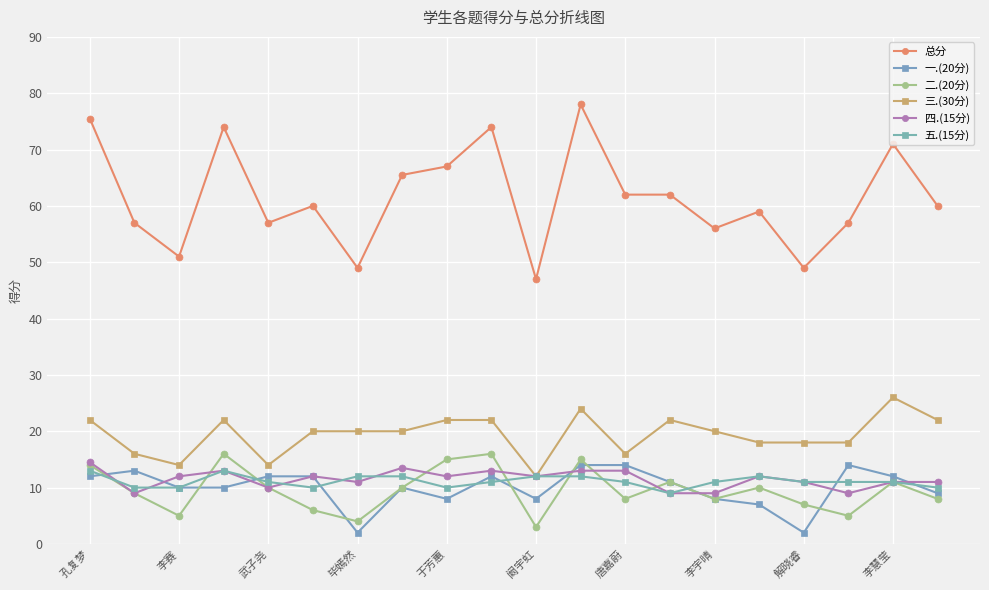

Does the chart have visible grid lines?

Yes